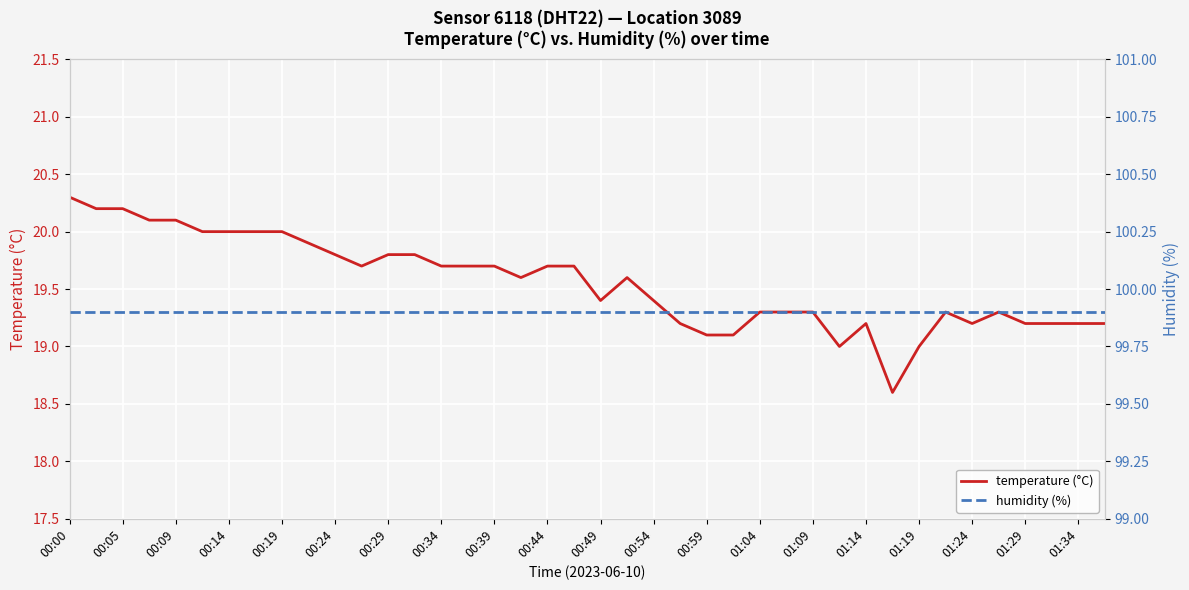

Reading right to left, what are all the values shown in this chart?

temperature (°C): 19.2	19.2	19.2	19.2	19.3	19.2	19.3	19.0	18.6	19.2	19.0	19.3	19.3	19.3	19.1	19.1	19.2	19.4	19.6	19.4	19.7	19.7	19.6	19.7	19.7	19.7	19.8	19.8	19.7	19.8	19.9	20.0	20.0	20.0	20.0	20.1	20.1	20.2	20.2	20.3
humidity (%): 99.9	99.9	99.9	99.9	99.9	99.9	99.9	99.9	99.9	99.9	99.9	99.9	99.9	99.9	99.9	99.9	99.9	99.9	99.9	99.9	99.9	99.9	99.9	99.9	99.9	99.9	99.9	99.9	99.9	99.9	99.9	99.9	99.9	99.9	99.9	99.9	99.9	99.9	99.9	99.9